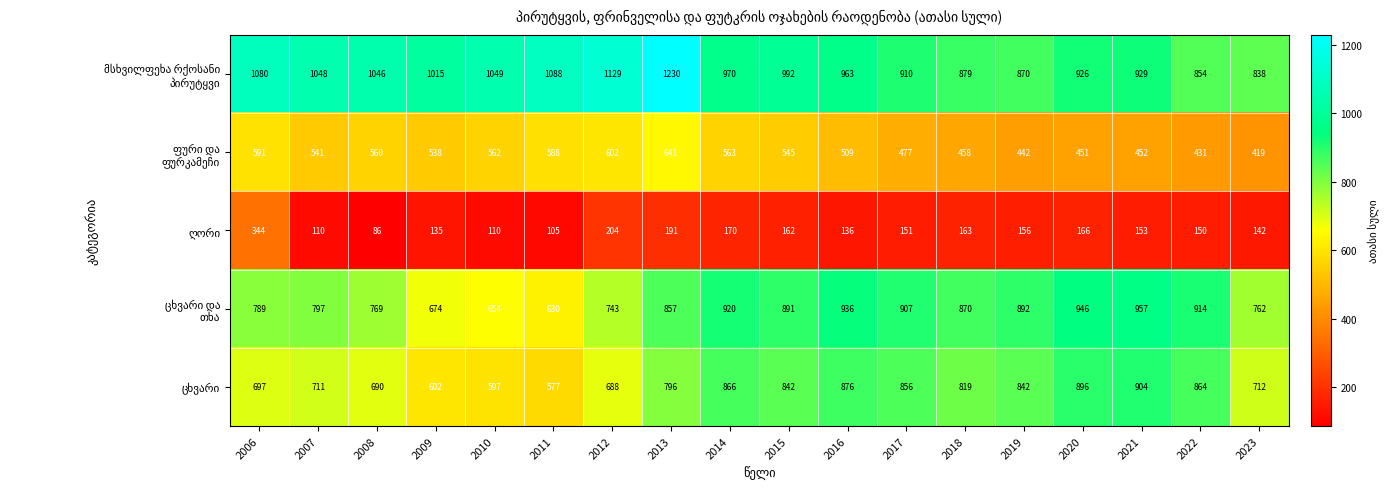

What is the spread (max minus min) of values at 2014?

800